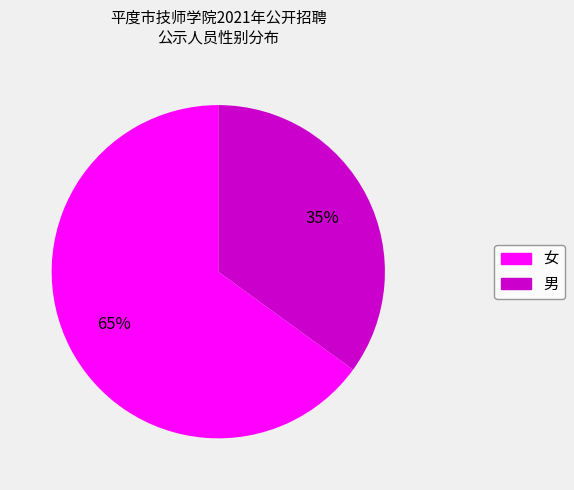

Which category has the smallest portion of the pie?

男